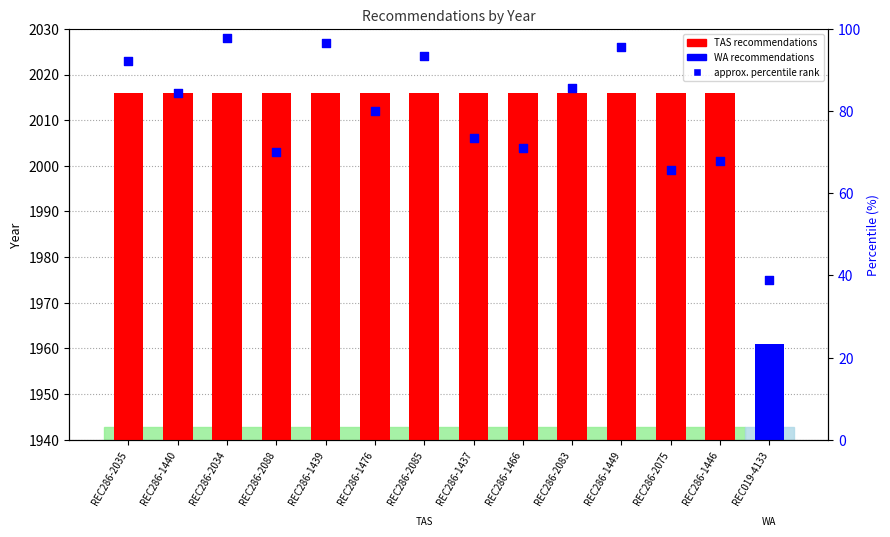

Between REC286-1440 and REC286-2034, which is larger?

REC286-1440